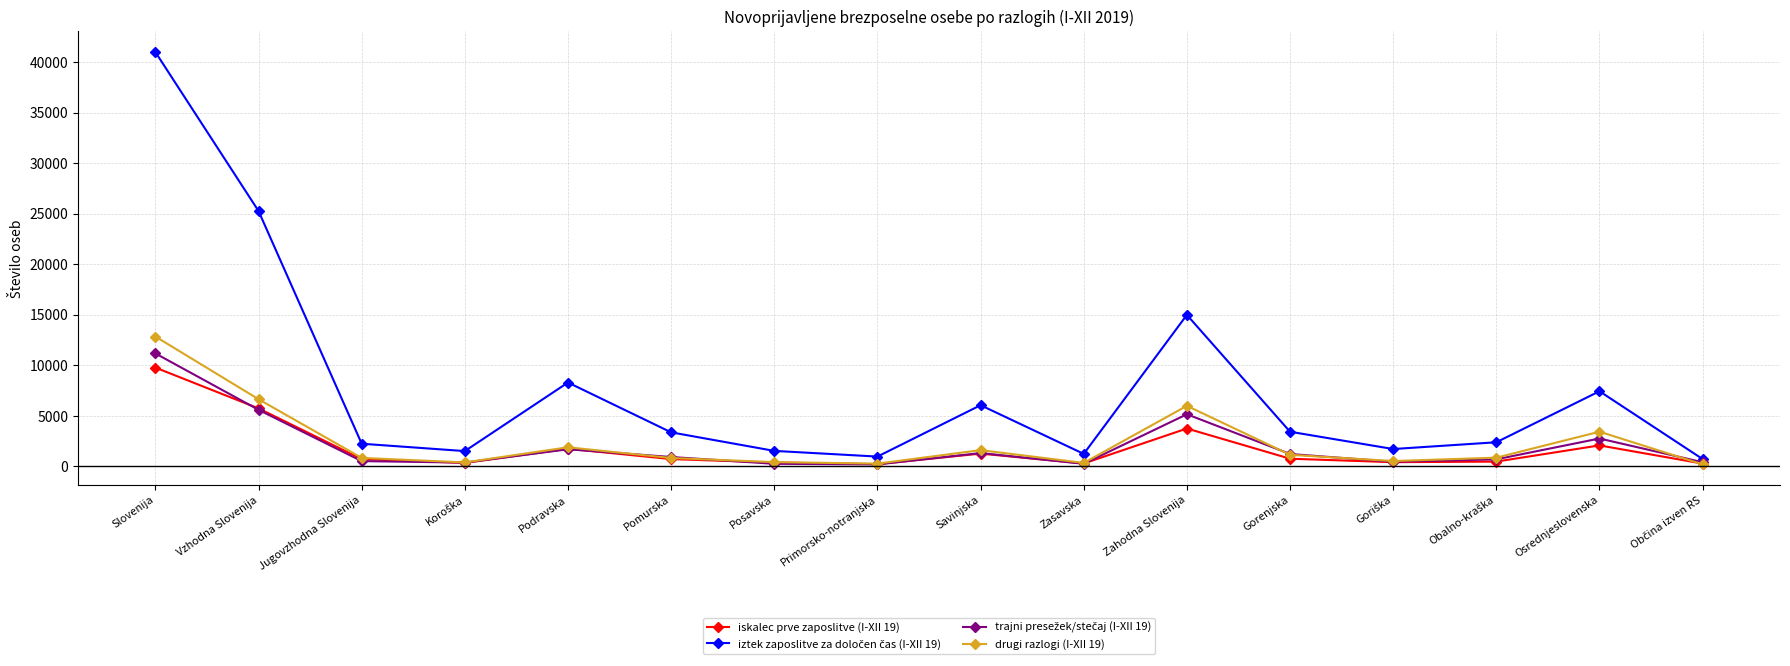

True or false: drugi razlogi (I-XII 19) has more than 0 points higher than both neighbors.

True